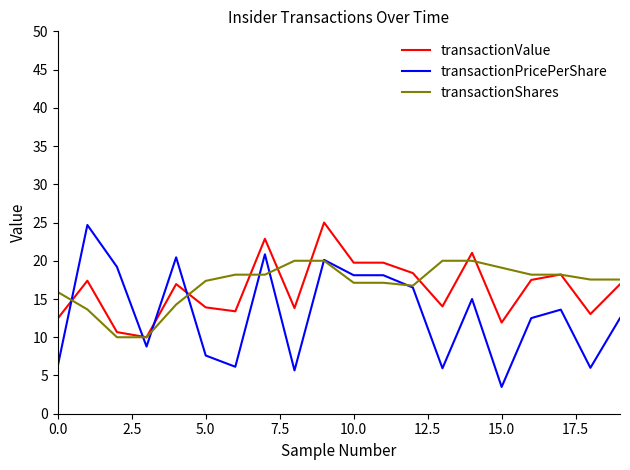

How many times do transactionValue and transactionPricePerShare cross each other?

4